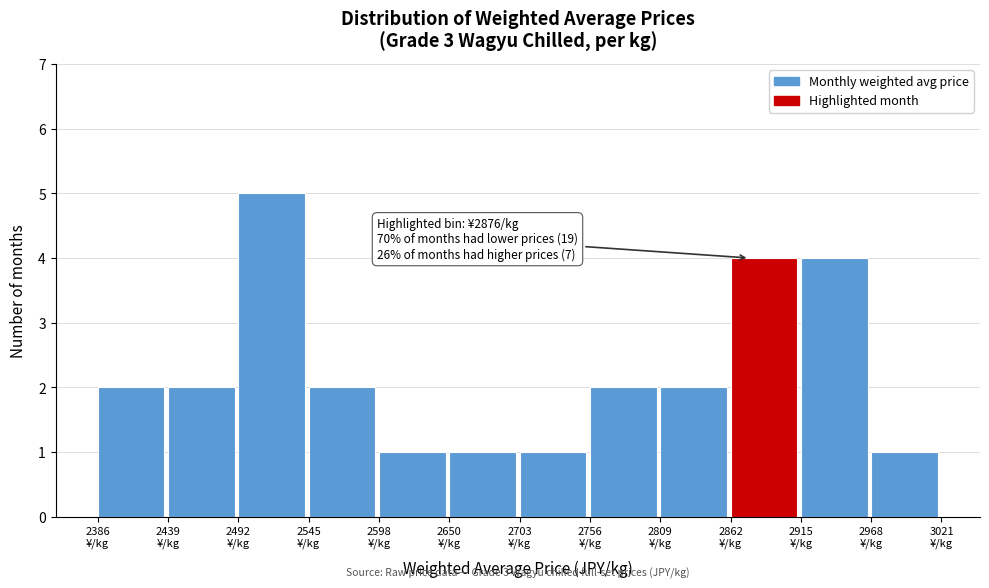

Over which range of the x-axis is the bar tallest?

2490 to 2550